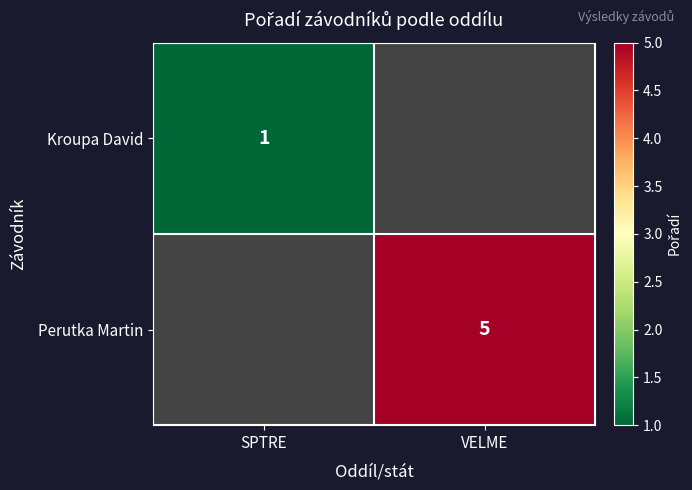

The Kroupa David series shows 0 at SPTRE. True or false?

False